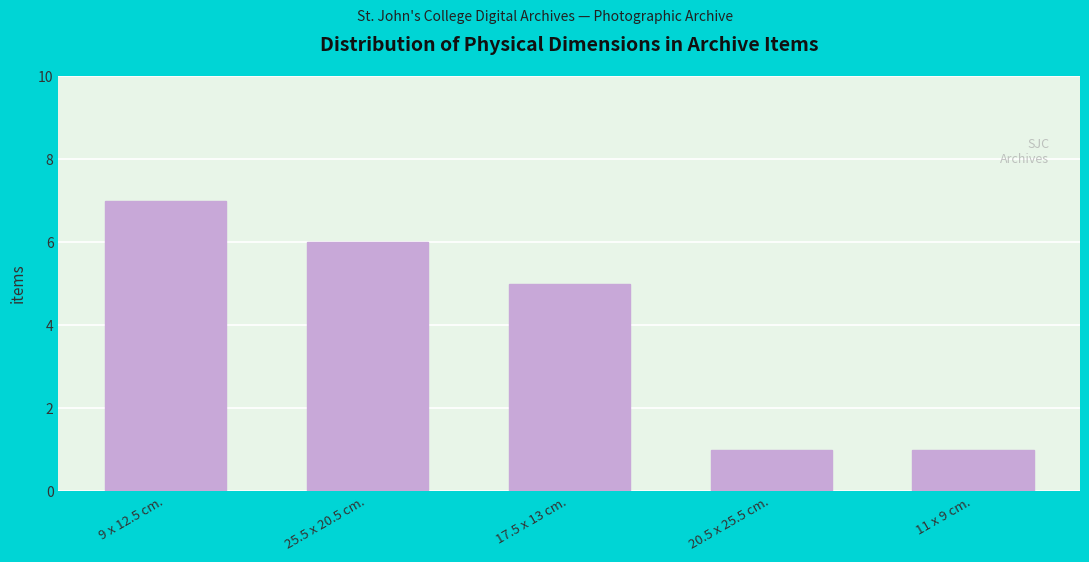

The chart shows a value of 3 at 25.5 x 20.5 cm.. True or false?

False